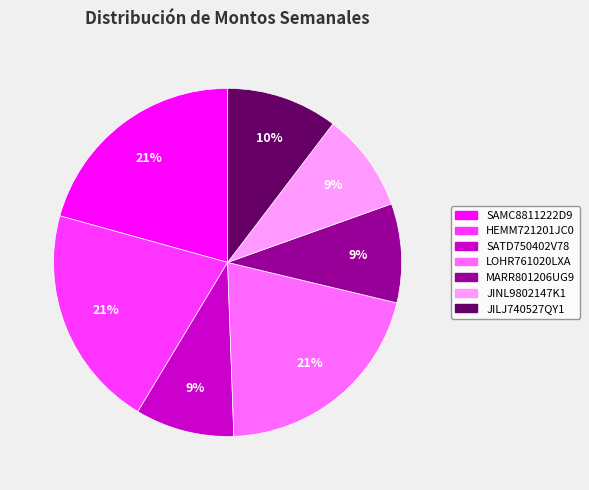

Does any single category account for the majority?

No